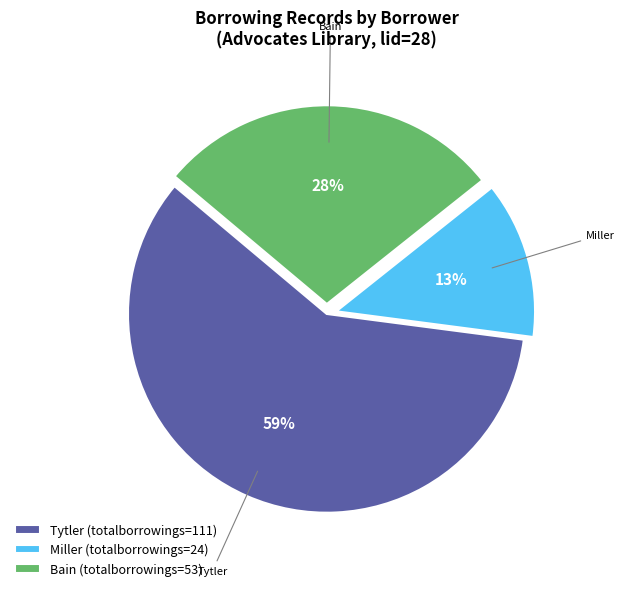

To the nearest percent, what is the difference between the largest and smallest slice percentages?

46%